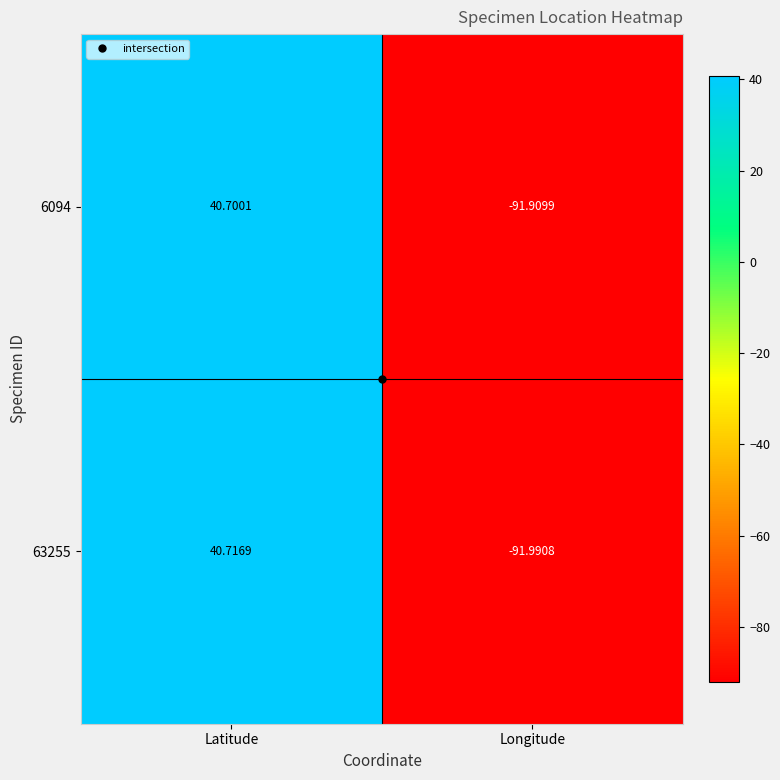

Which category has the highest value in the 6094 series?

Latitude